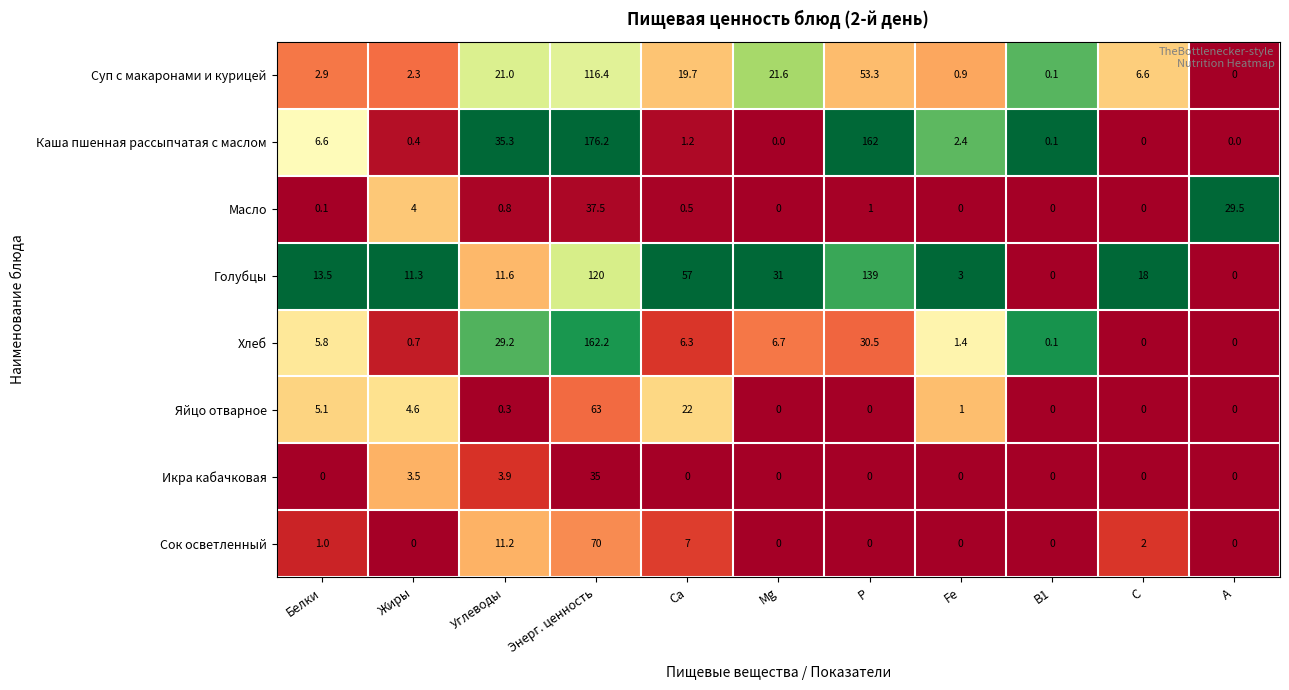

List the series in order of their peak value, lowest first.

Икра кабачковая, Масло, Яйцо отварное, Сок осветленный, Суп с макаронами и курицей, Голубцы, Хлеб, Каша пшенная рассыпчатая с маслом